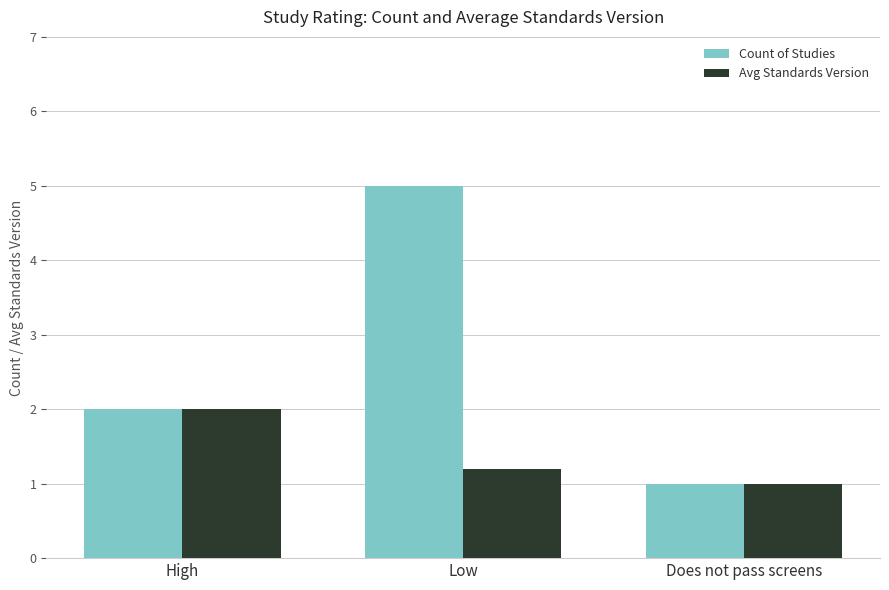

How many groups of bars are there?

3